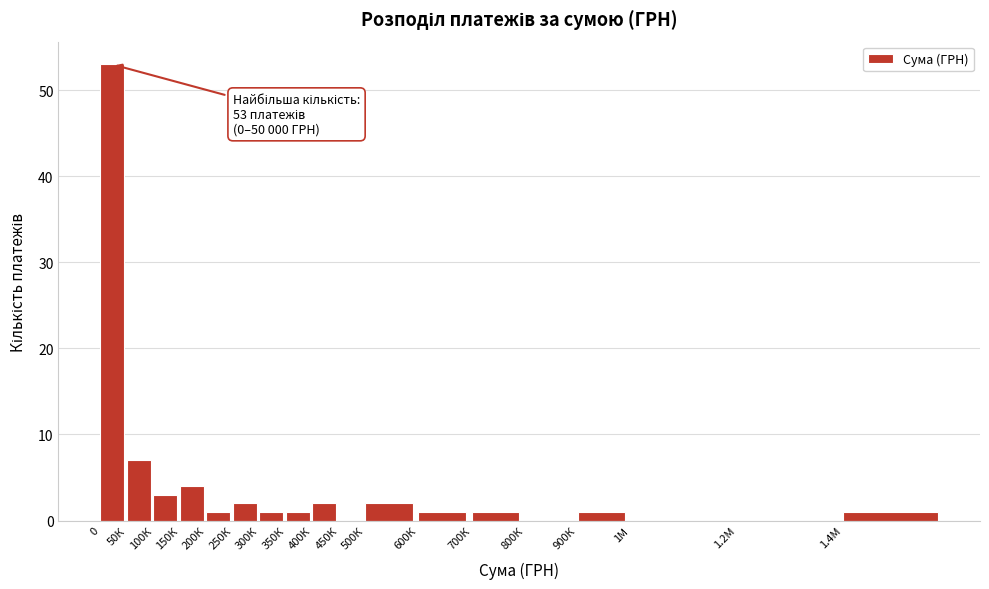

Reading right to left, what are all the values shown in this chart?

1.4М=1	1.2М=0	1М=0	900К=1	800К=0	700К=1	600К=1	500К=2	450К=0	400К=2	350К=1	300К=1	250К=2	200К=1	150К=4	100К=3	50К=7	0=53